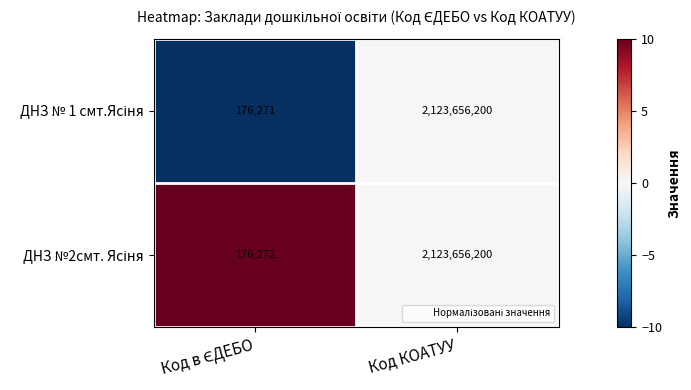

What is the maximum value shown in the chart?

2123656200